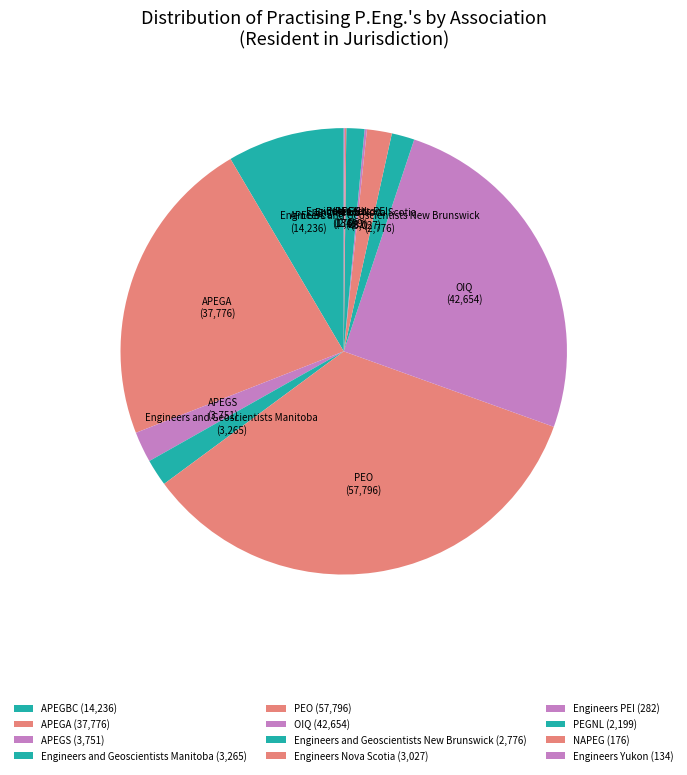

To the nearest percent, what is the difference between the largest and smallest slice percentages?

34%